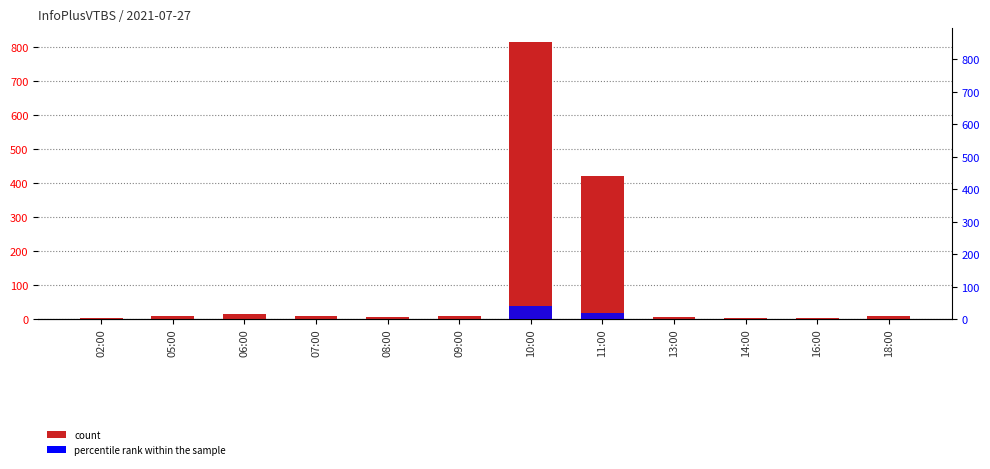

What position from the right is 10:00?

6